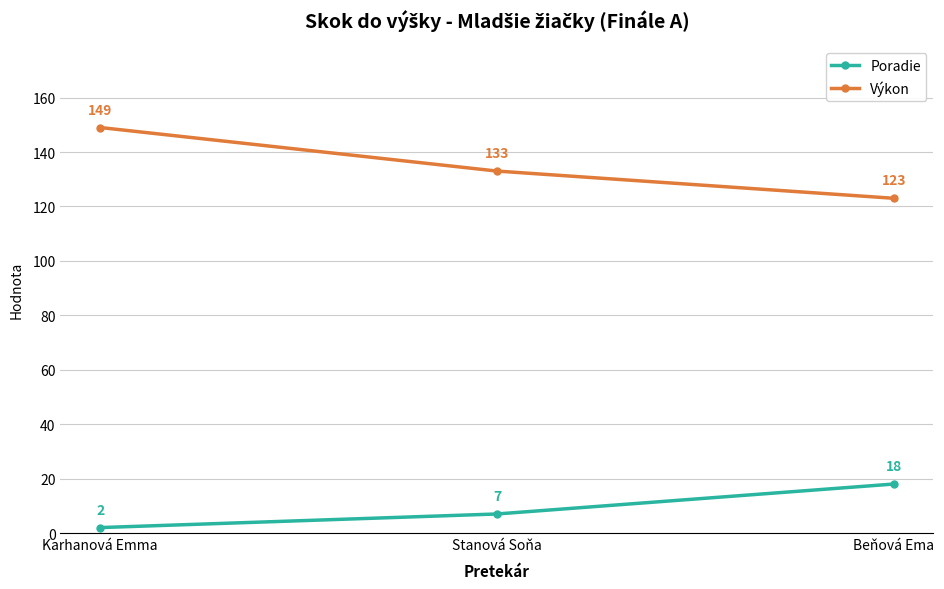

Reading left to right, transcribe all the data shown in this chart.

Poradie: Karhanová Emma=2	Stanová Soňa=7	Beňová Ema=18
Výkon: Karhanová Emma=149	Stanová Soňa=133	Beňová Ema=123